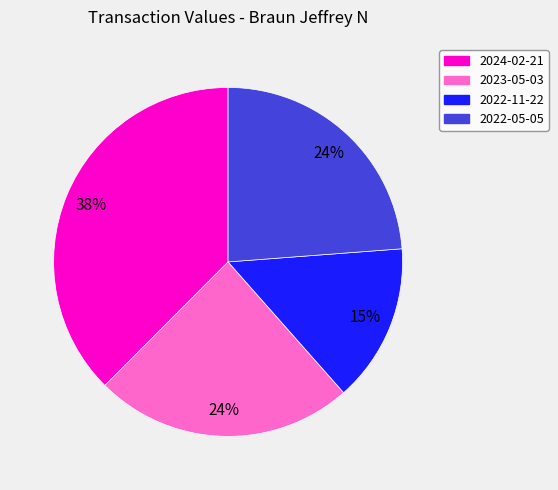

To the nearest percent, what percentage of the pie is 2022-11-22?

15%